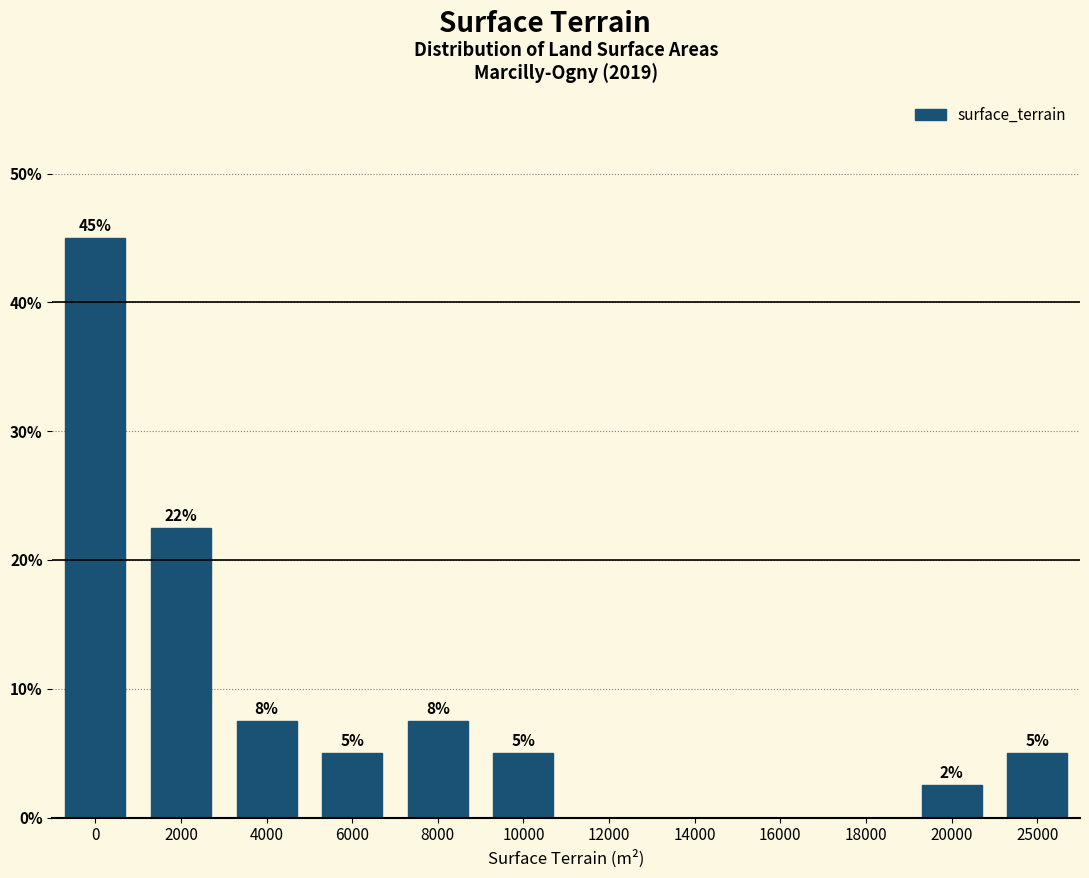

What is the greatest value displayed?

45.0